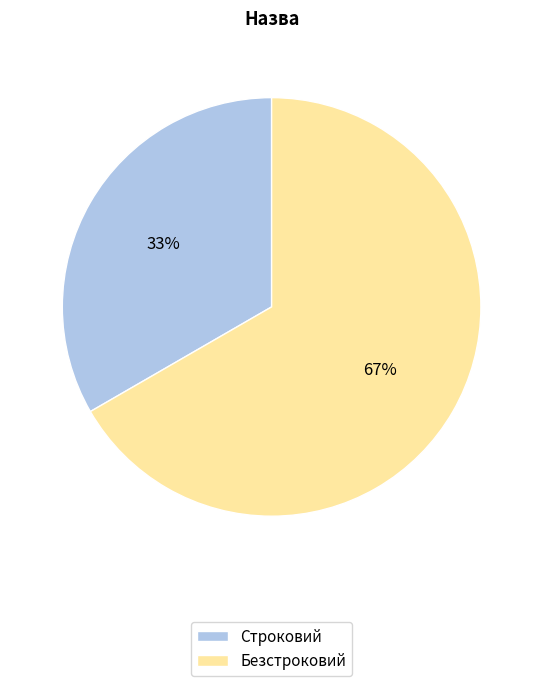

What is the smallest slice in the pie chart?

Строковий